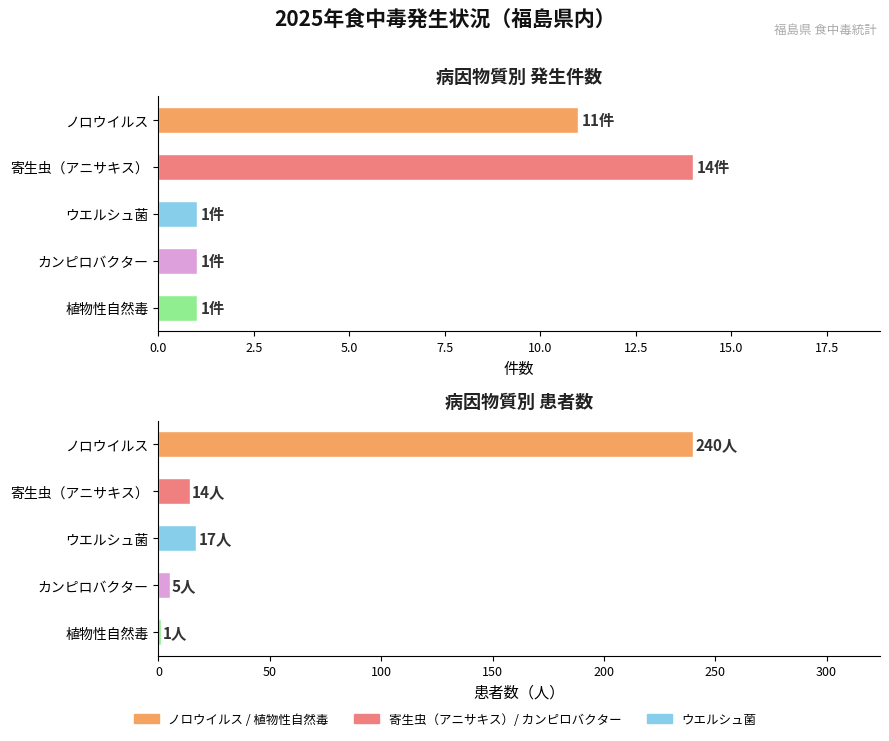

True or false: 患者数 has a value of 240 at ノロウイルス.

True